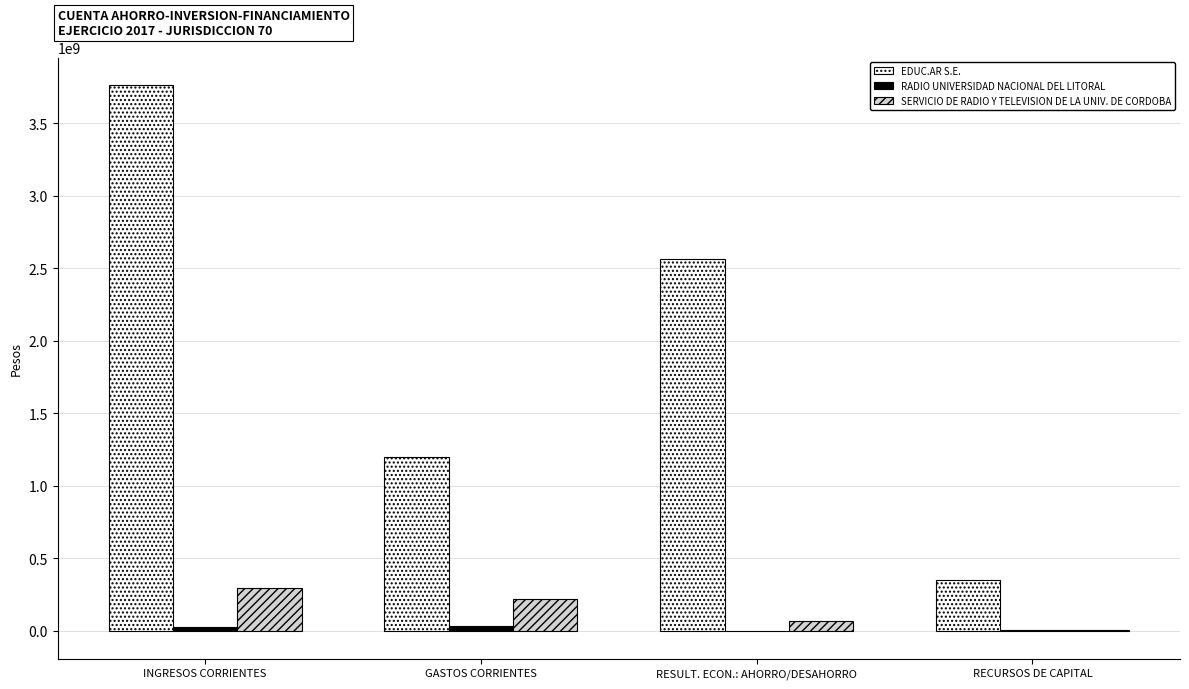

The SERVICIO DE RADIO Y TELEVISION DE LA UNIV. DE CORDOBA series shows 292918815.5 at INGRESOS CORRIENTES. True or false?

True